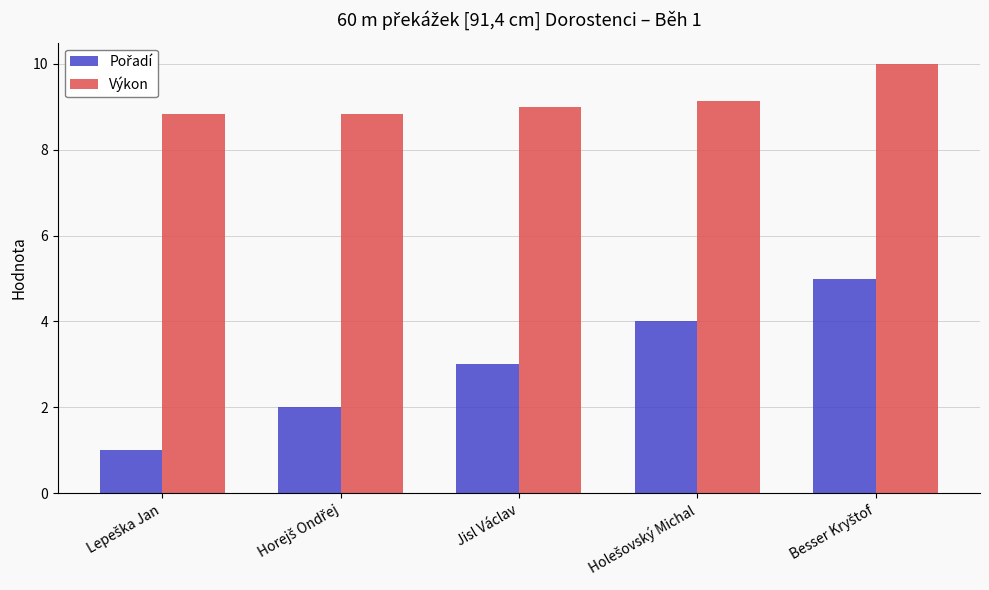

What is the spread (max minus min) of values at Jisl Václav?

6.0